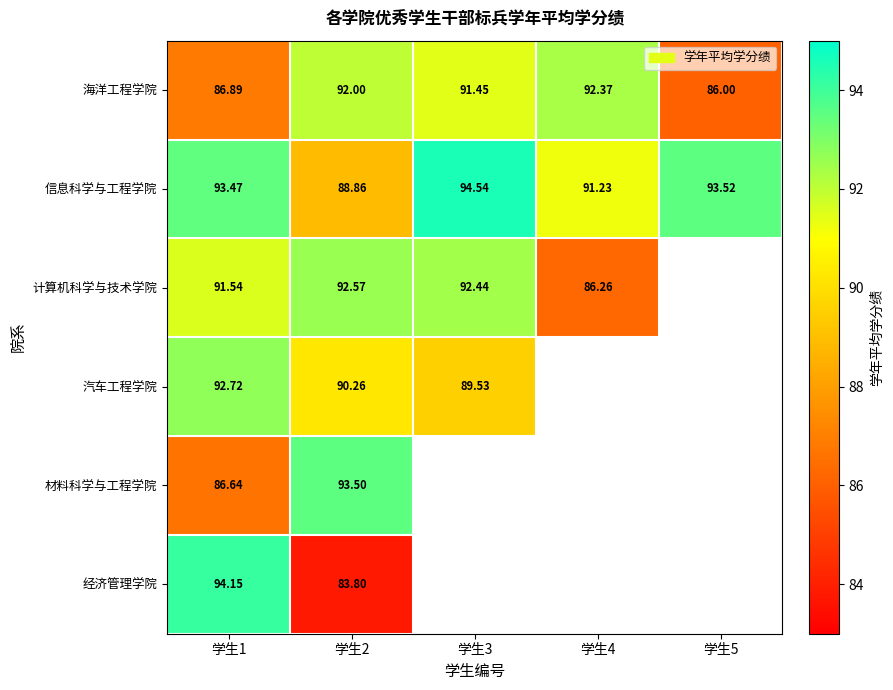

Is the value of 信息科学与工程学院 at 学生1 greater than the value of 经济管理学院 at 学生1?

No